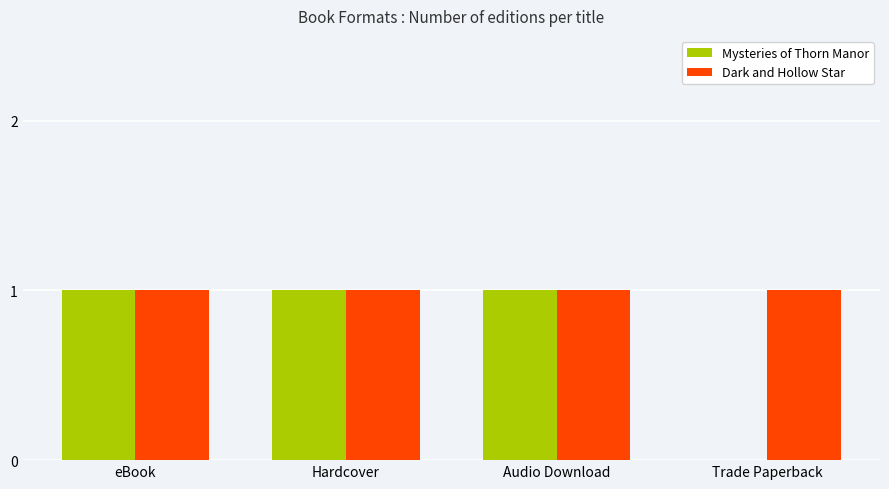

What is the sum of all Mysteries of Thorn Manor values?

3